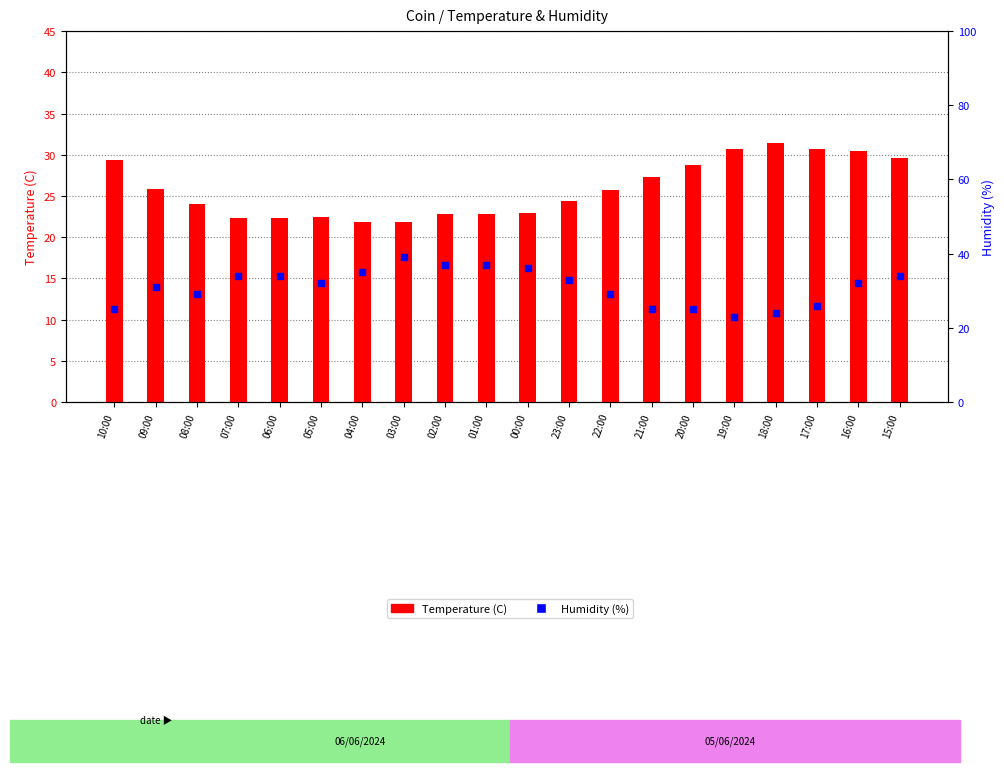

Is the value of Humidity (%) at 09:00 greater than the value of Temperature (C) at 17:00?

Yes